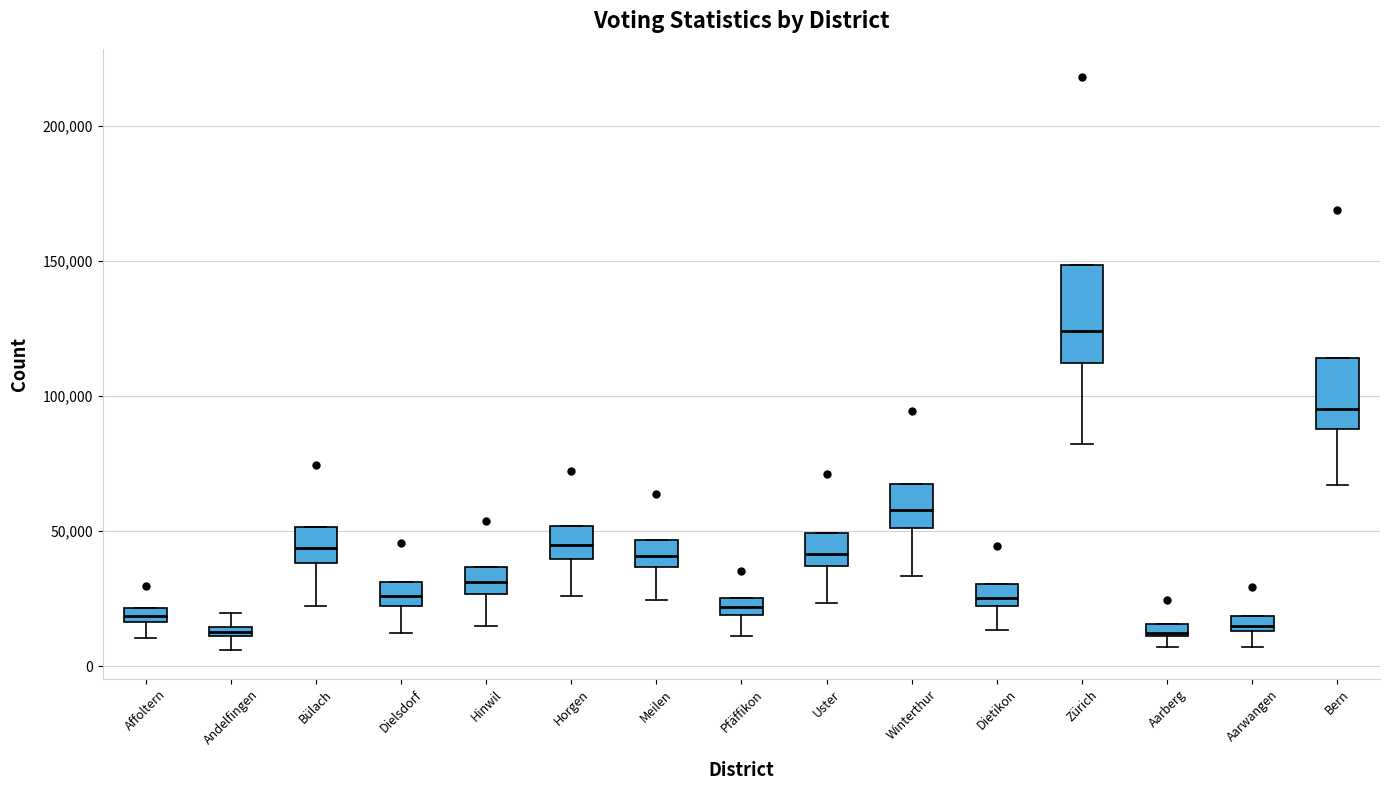

Comparing the boxes themselves (not the whiskers), which one is the tallest?

Zürich